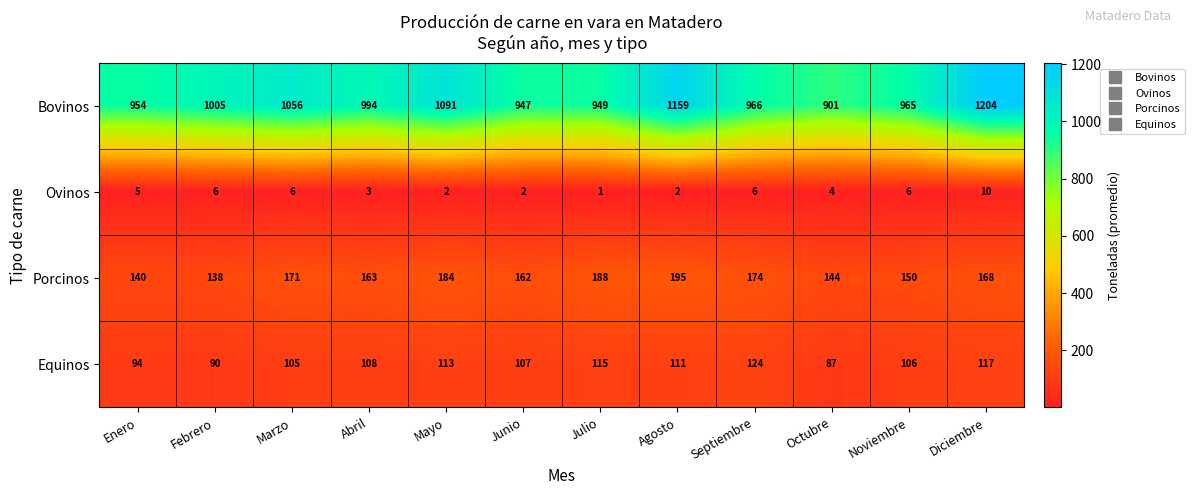

Which label corresponds to the smallest value in the chart?

Julio